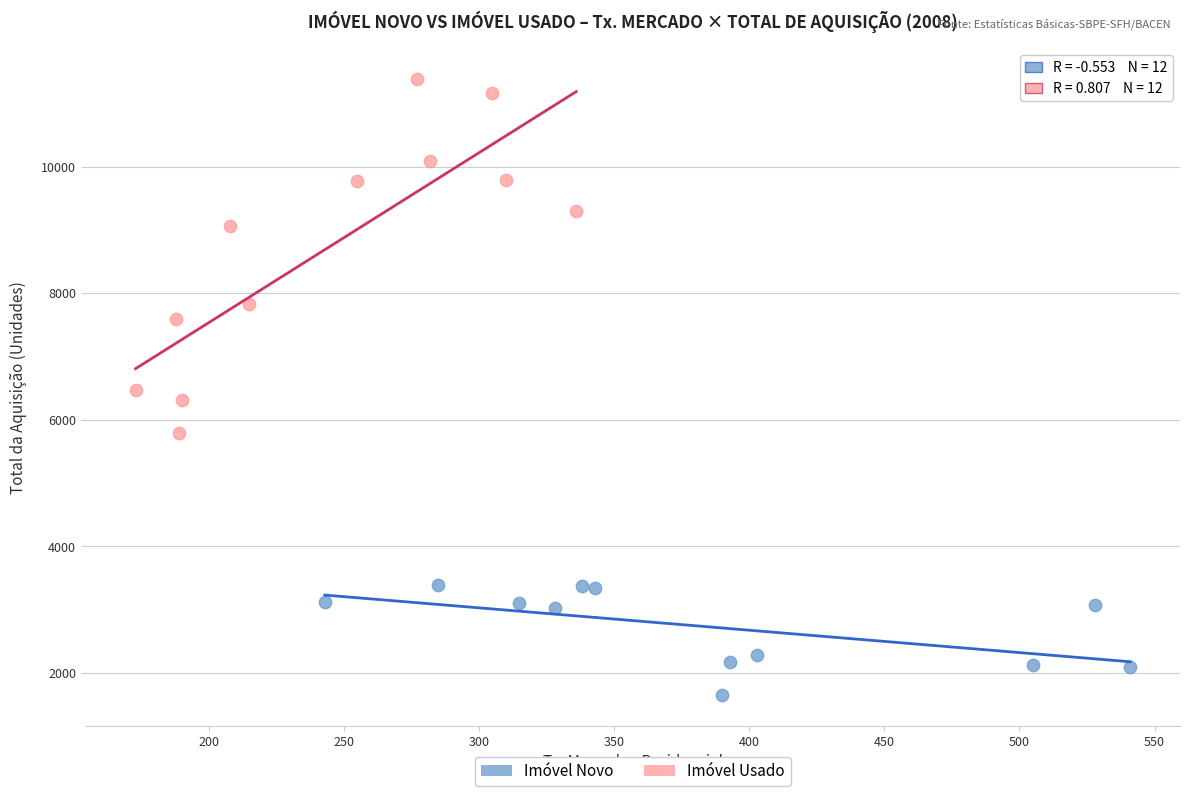

Which series has the widest spread of Y values?

Imóvel Usado